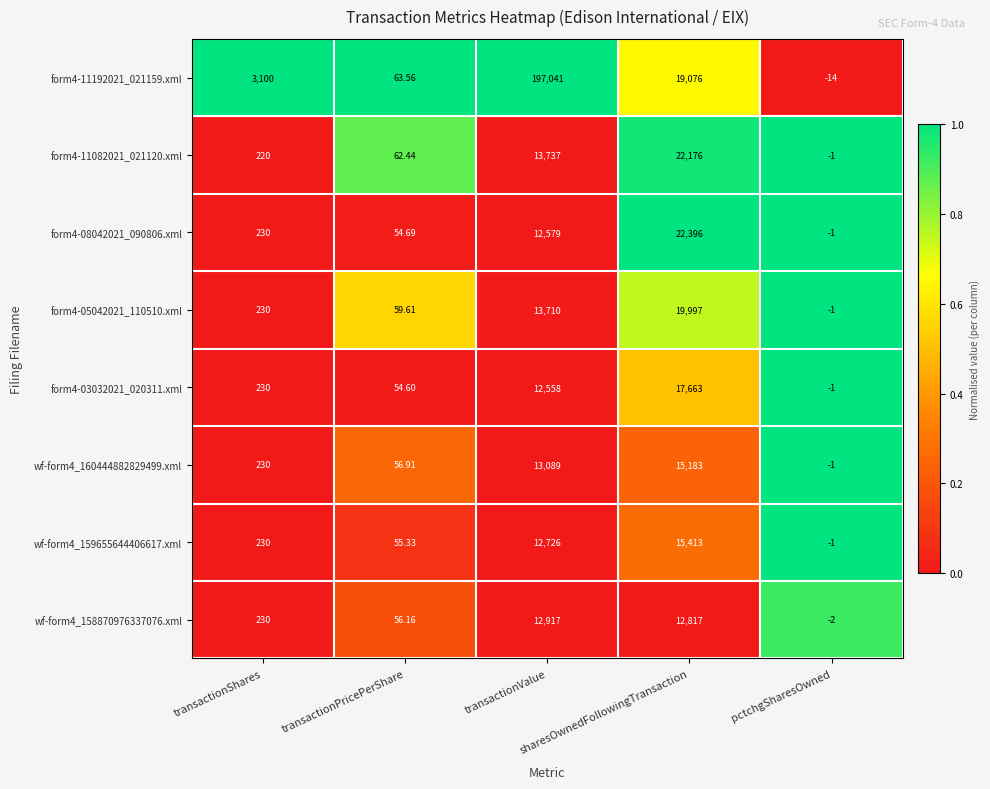

How many series are shown in this chart?

8